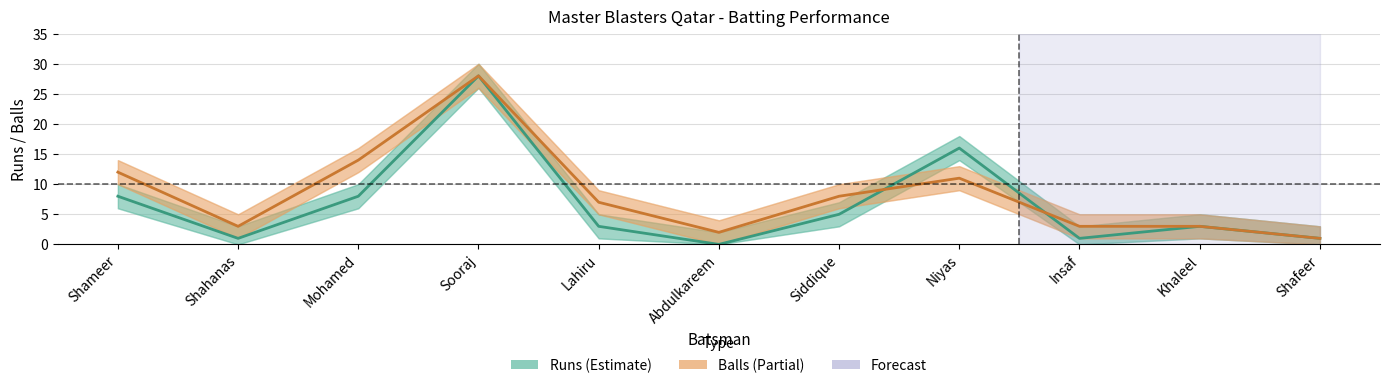

What is the sum of all Balls values?

92